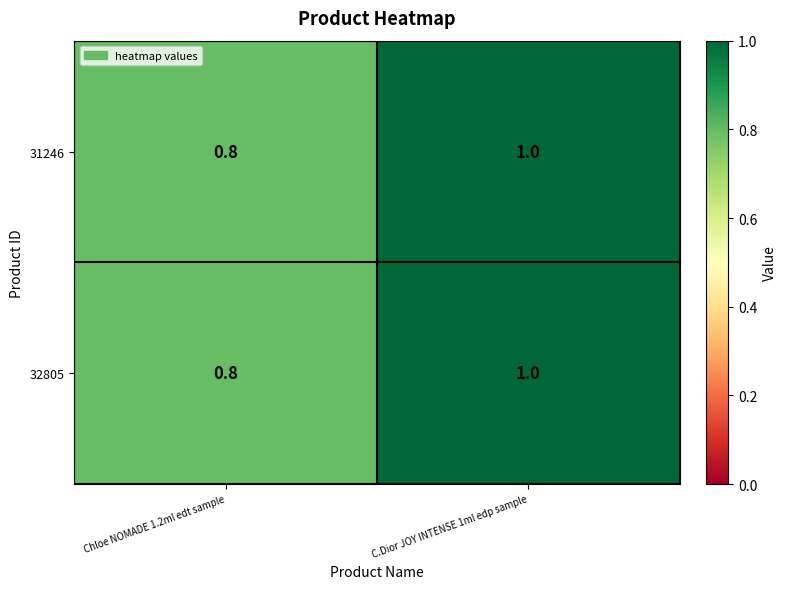

Reading left to right, transcribe all the data shown in this chart.

31246: 0.8	1.0
32805: 0.8	1.0